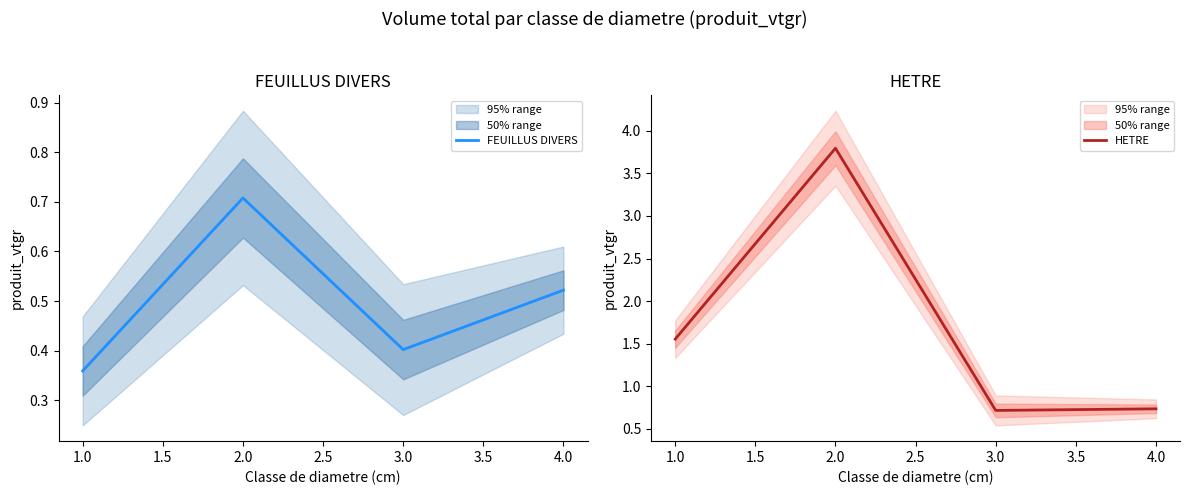

How many lines are shown in the chart?

2